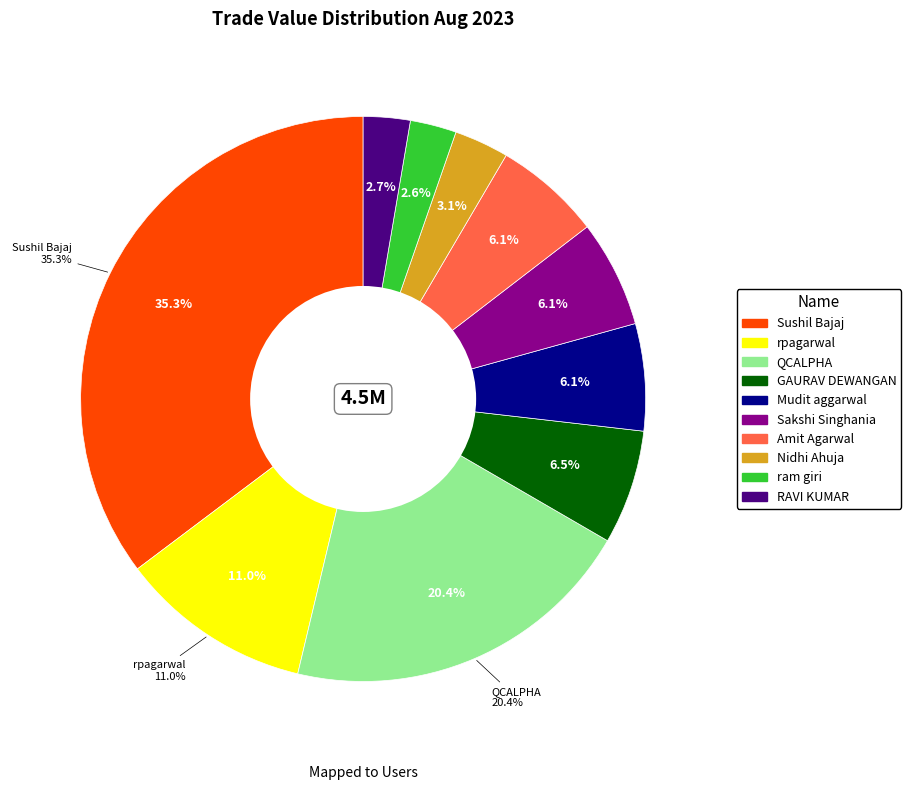

What portion of the pie excludes Sakshi Singhania?

93.9%